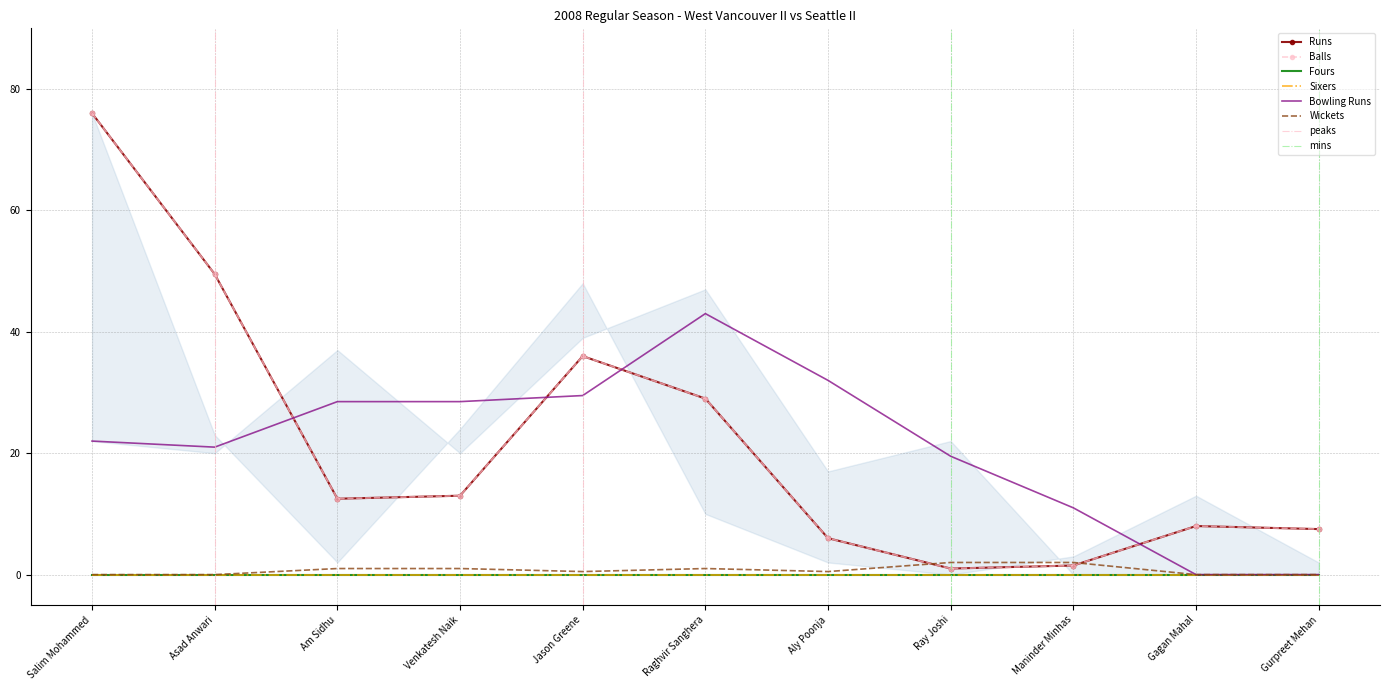

True or false: Sixers has more than 1 interior local peaks.

False